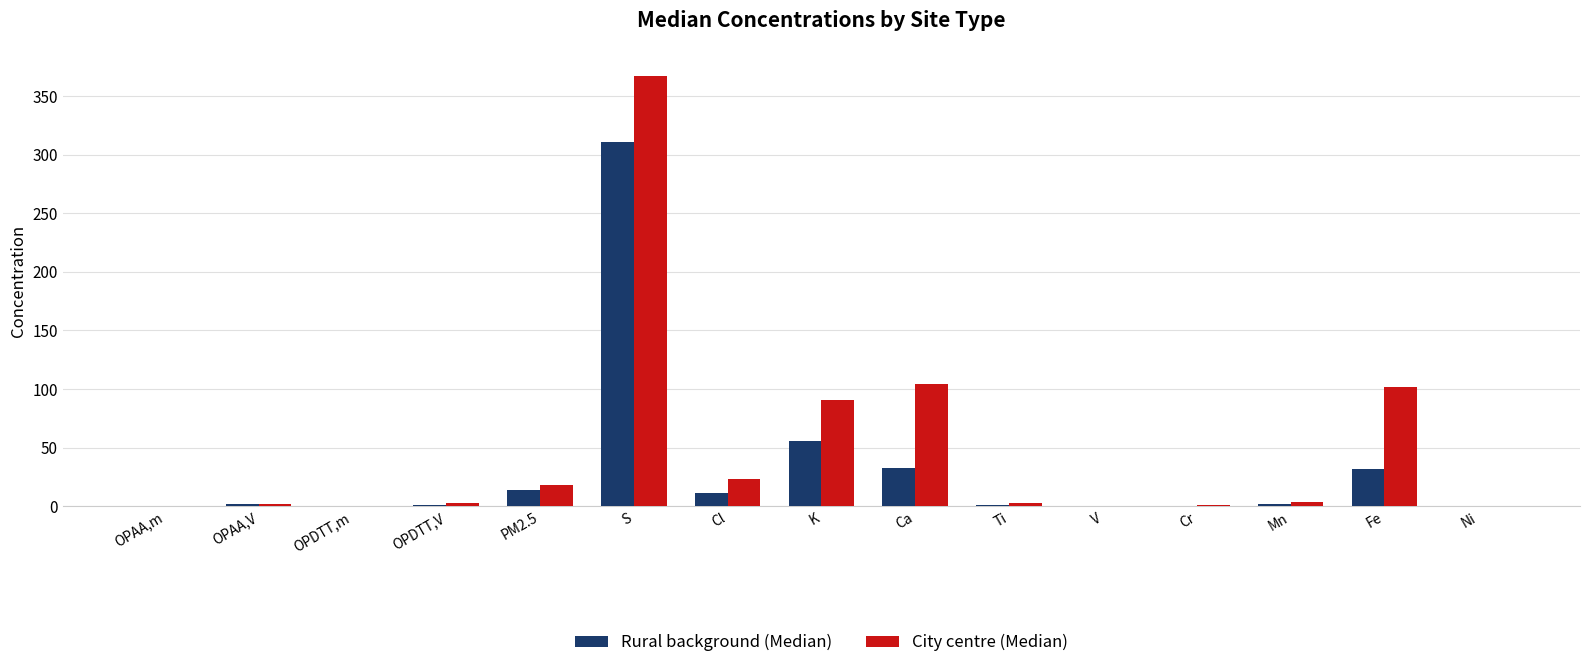

Is it true that Rural background (Median) equals 23.0 at K?

False